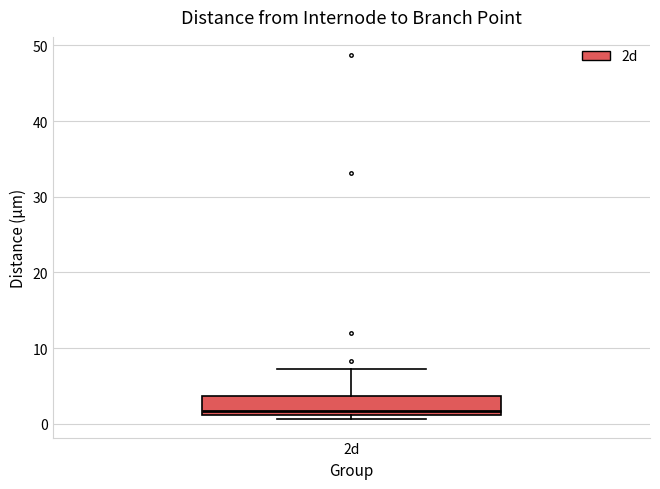

Read this box plot against the y-axis: the position of the median line, the range covered by the box, and the ends of both whiskers. The values are not printed on the chart, so give them approximately, as read against the axis.

median 2, box 1 to 4, whiskers 1 (just below the box's lower edge) to 7